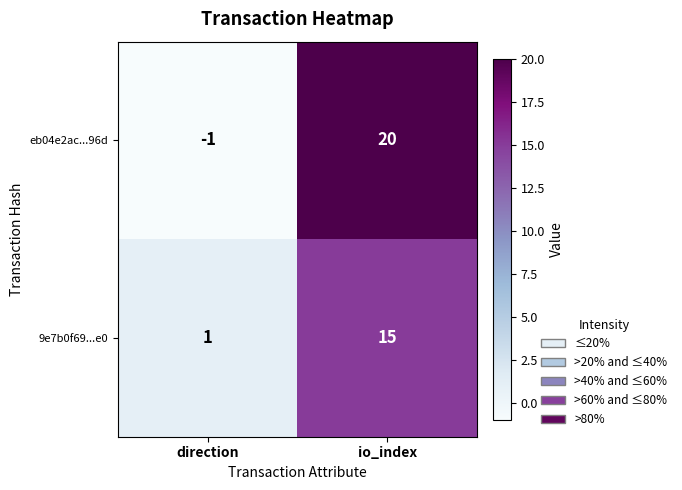

Reading right to left, list all the values displayed in this chart.

eb04e2ac...96d: 20	-1
9e7b0f69...e0: 15	1